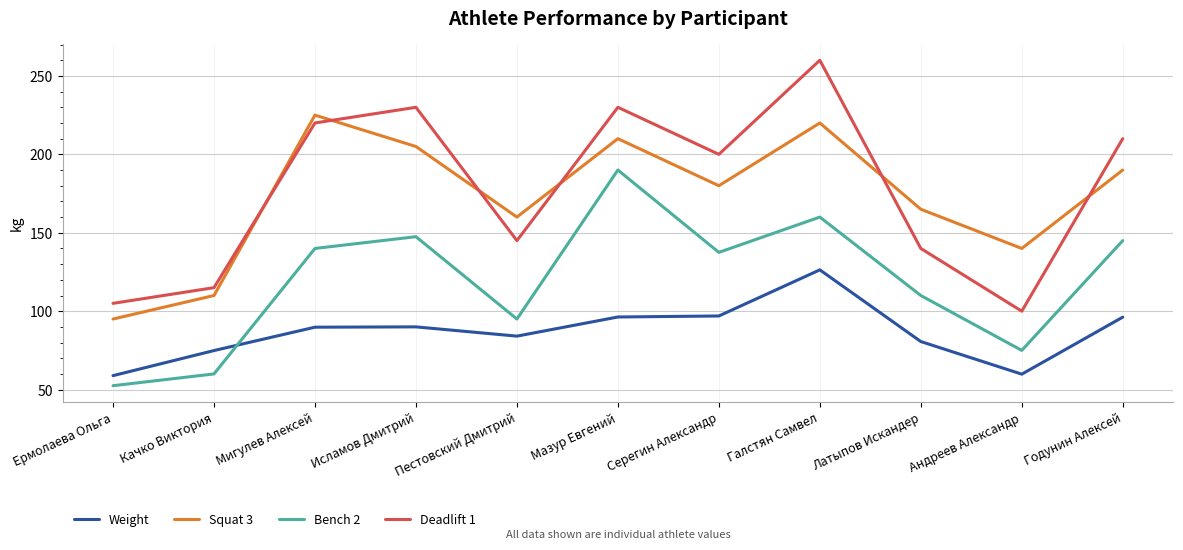

True or false: Weight and Deadlift 1 cross at least once.

False